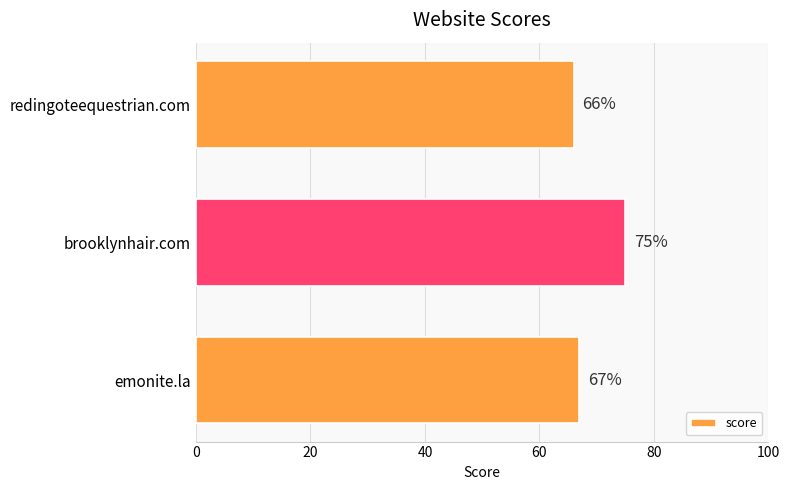

What is the sum of all values?

208